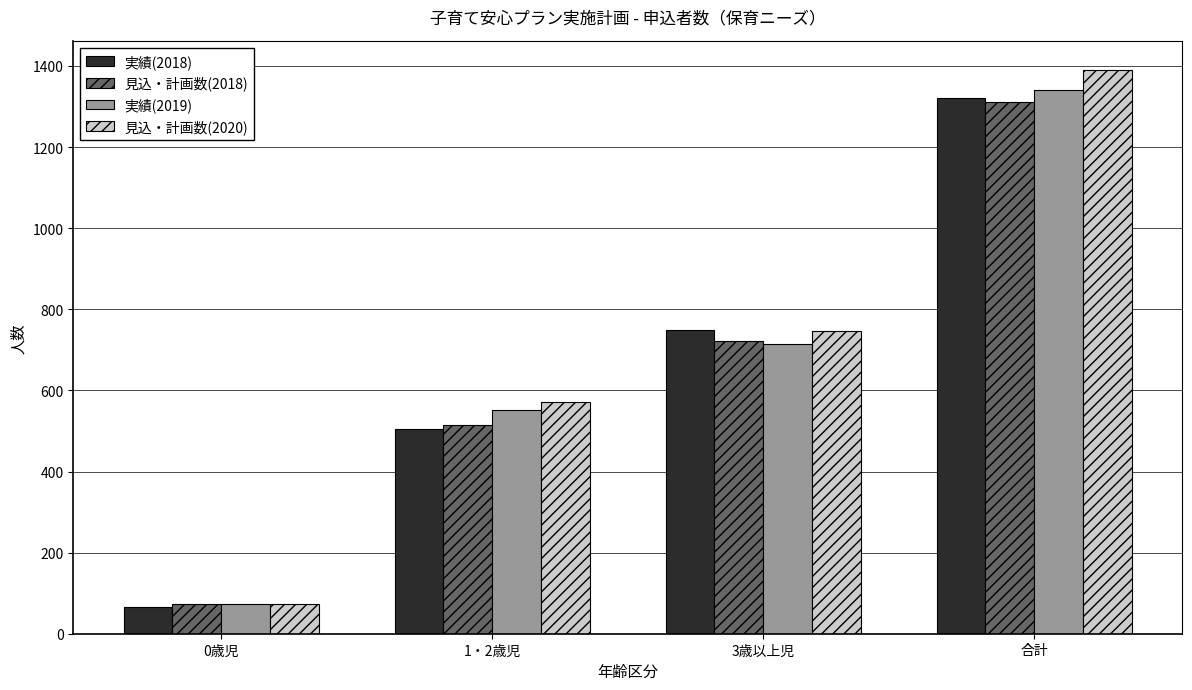

Is it true that 見込・計画数(2020) equals 1391 at 合計?

True